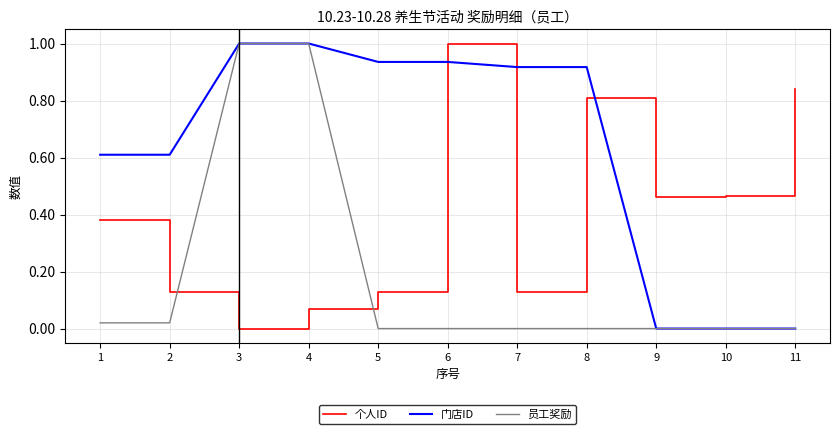

At 8, list the series in order from smallest to largest.

员工奖励, 个人ID, 门店ID